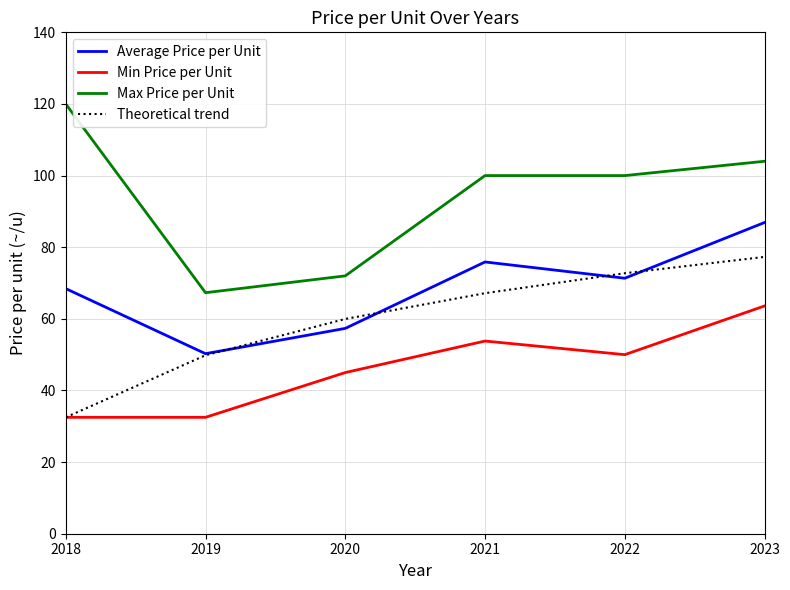

What is the smallest value displayed?

32.5